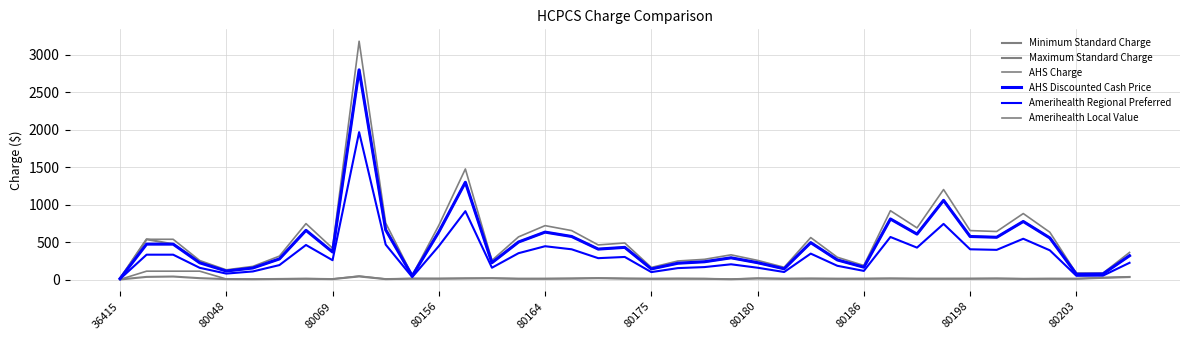

Does the chart display data point markers on the line(s)?

No